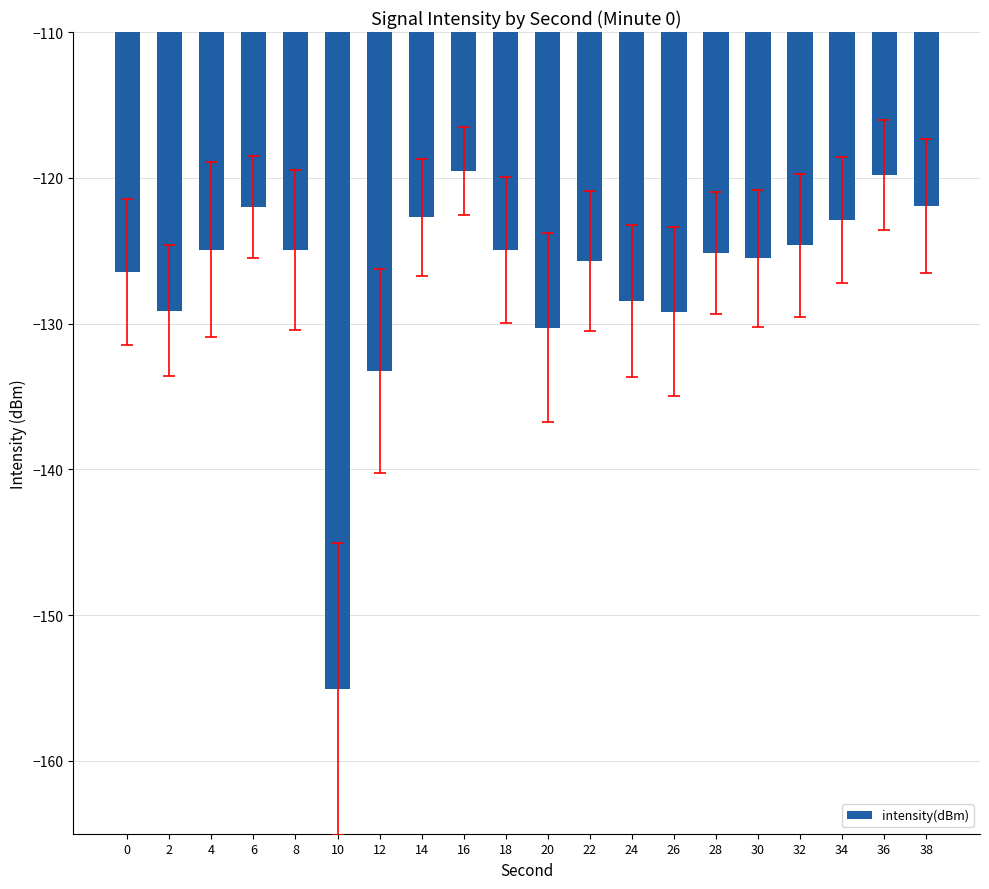

Count the number of data series in this chart.

1